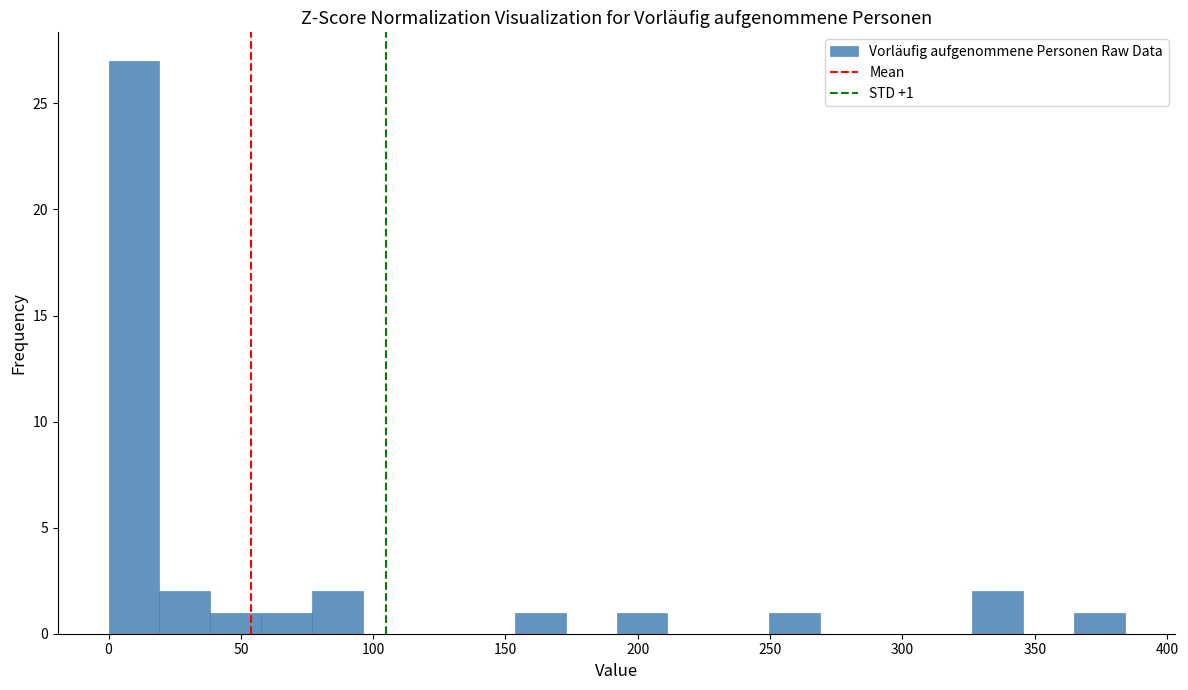

Around what value on the x-axis is the tallest bar? Give the approximate position of its centre, as read against the axis.

10